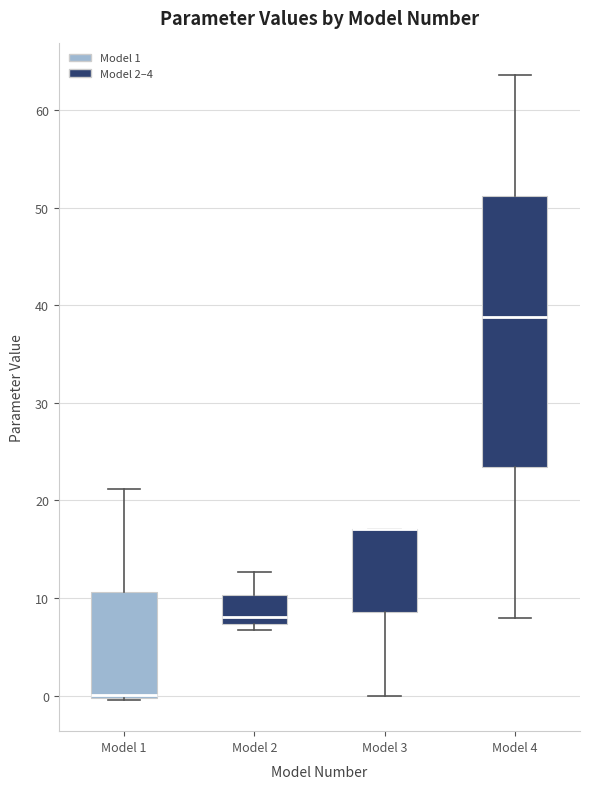

Which box is the tallest, from its lower edge to its upper edge?

Model 4